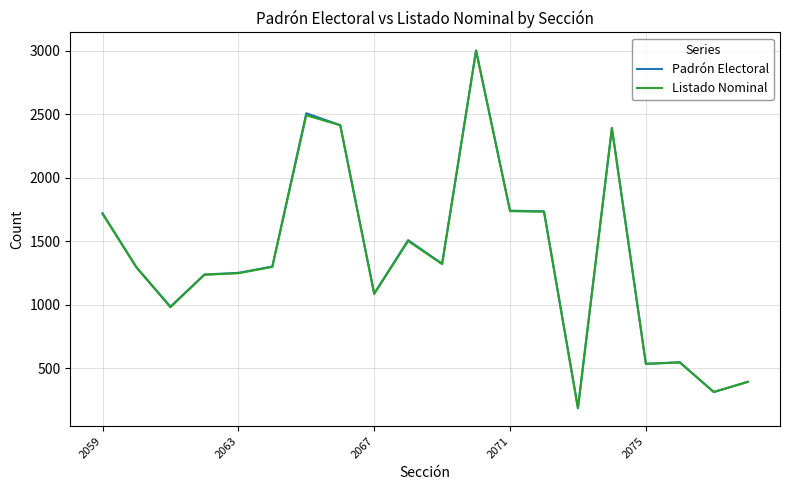

Which series has the largest range (max minus min)?

Padrón Electoral